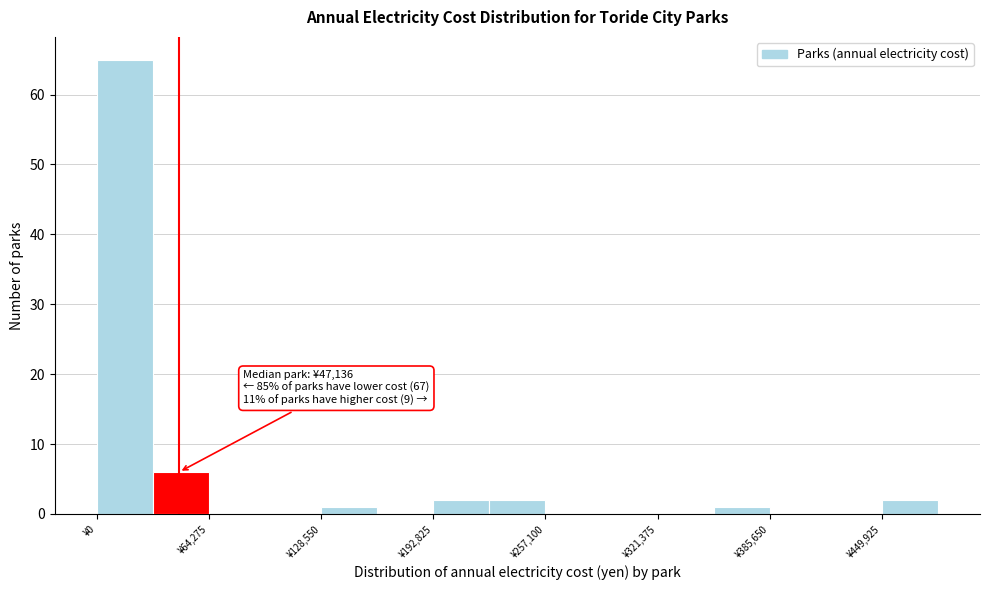

Read against the x-axis, roughly where is the centre of the tallest bar?

20000